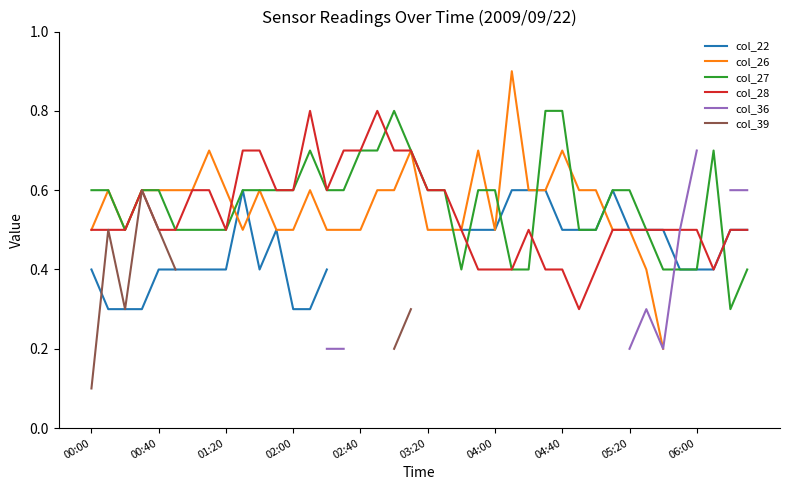

What is the sum of all col_28 values?

21.7